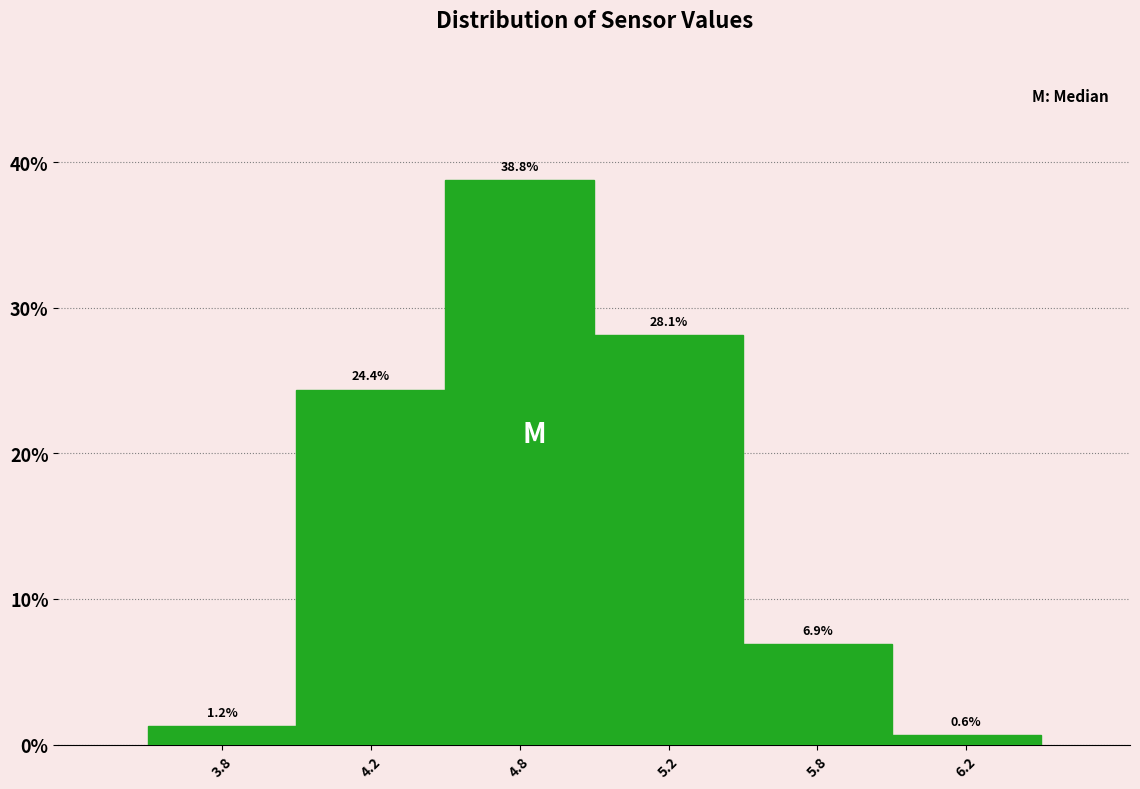

What is the average value?

16.7